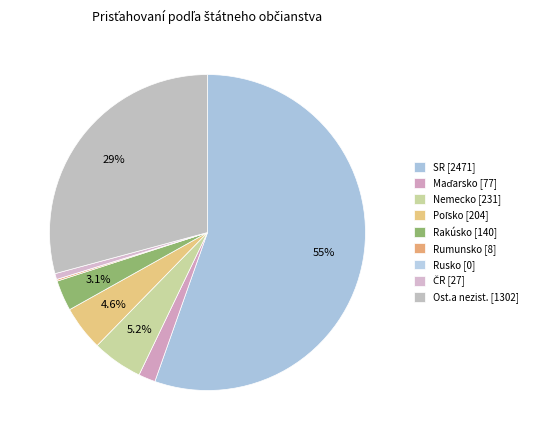

What is the change in value from Maďarsko to Poľsko?

+127